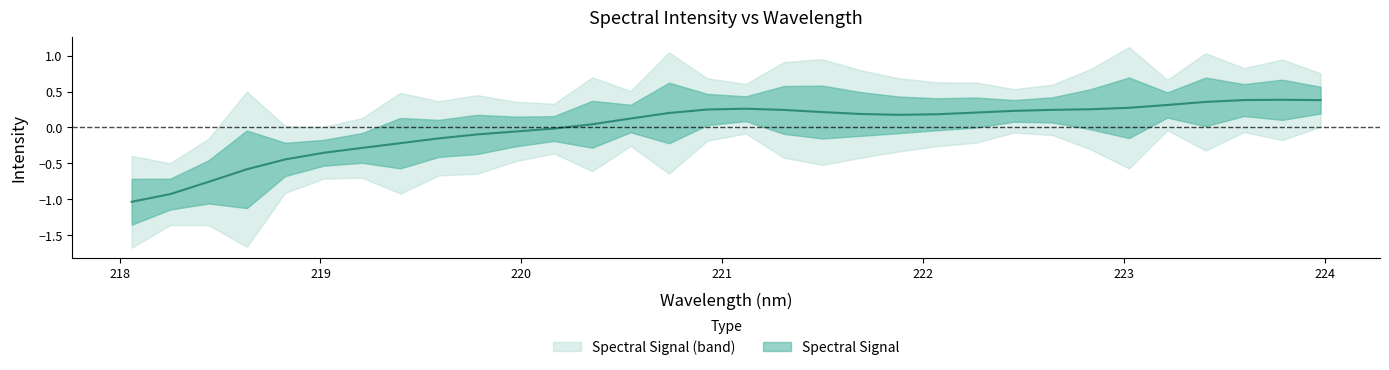

How many lines are shown in the chart?

1